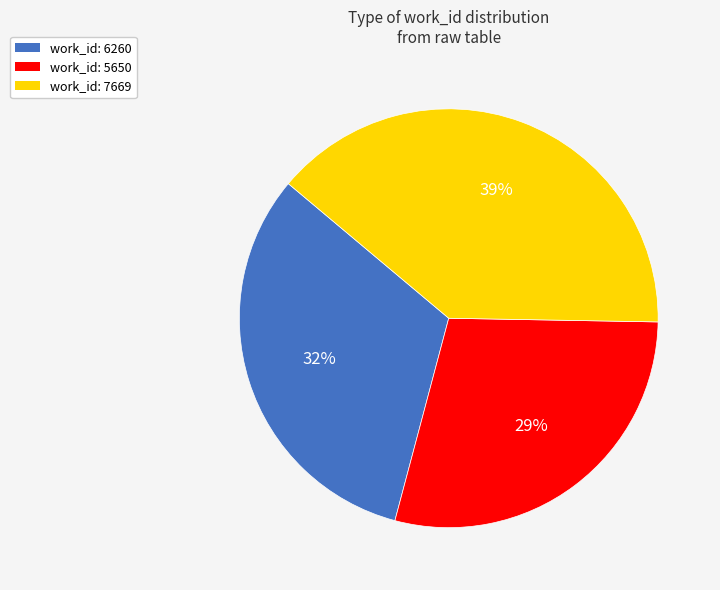

Rank the categories by value from highest to lowest.

work_id: 7669, work_id: 6260, work_id: 5650